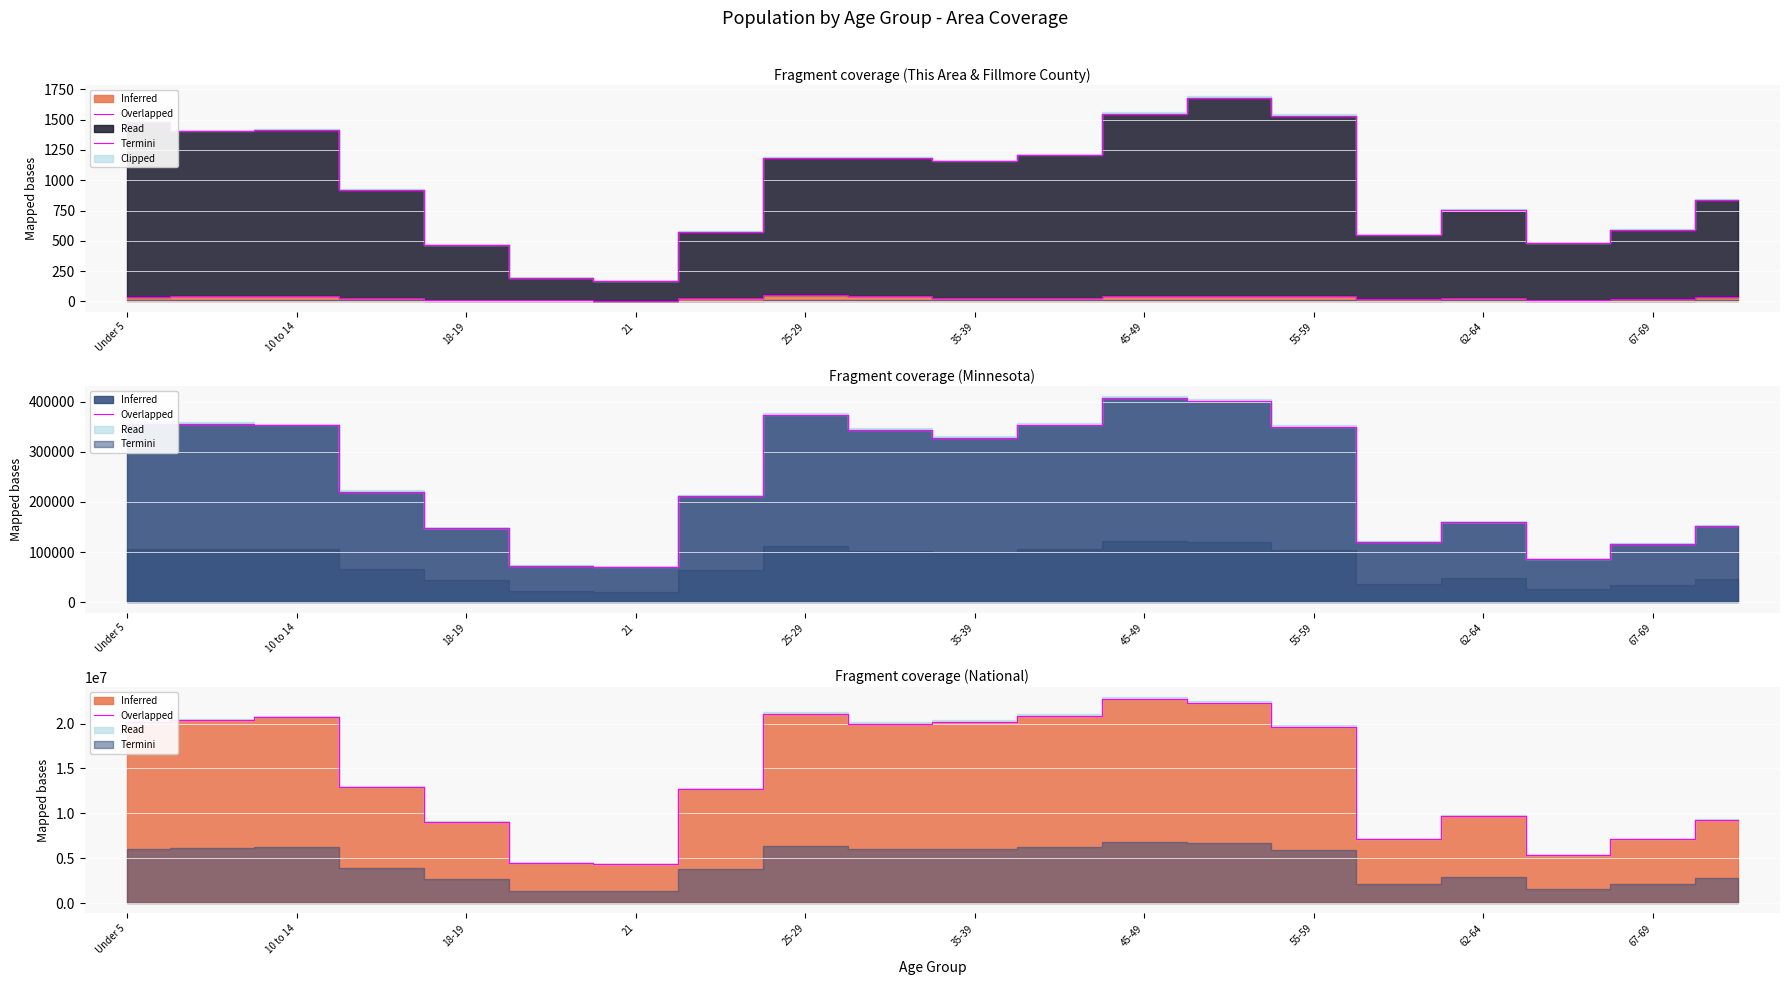

What position from the right is 62-64?

4